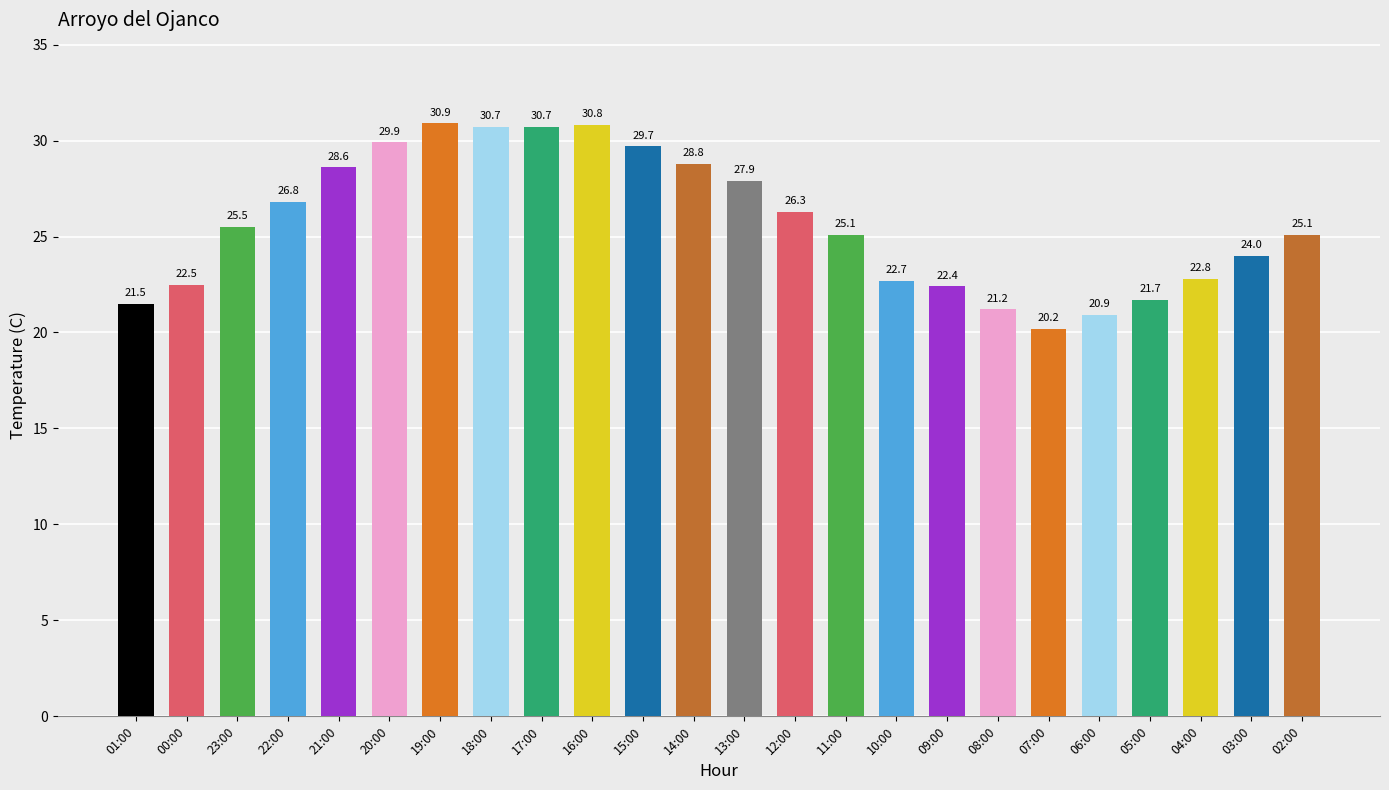

Read the value at 10:00.

22.7